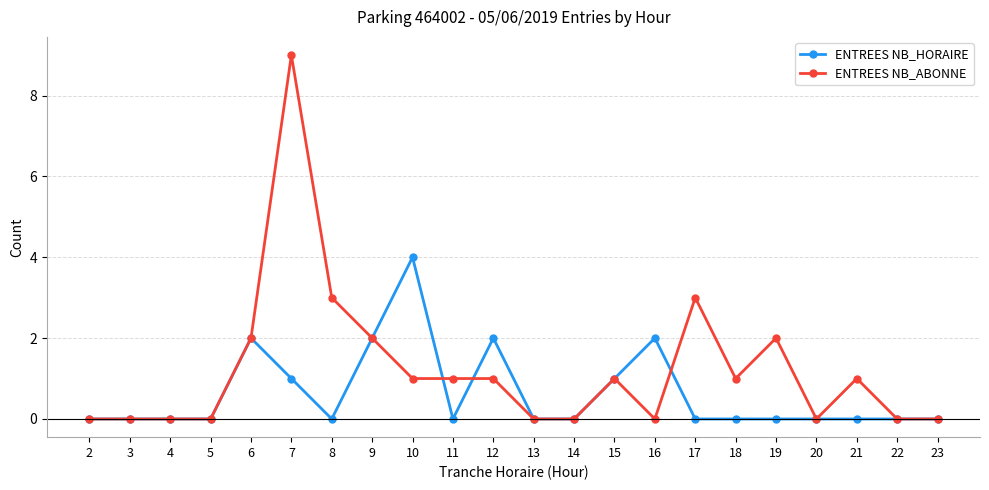

At how many categories does at least one series exceed 7?

1